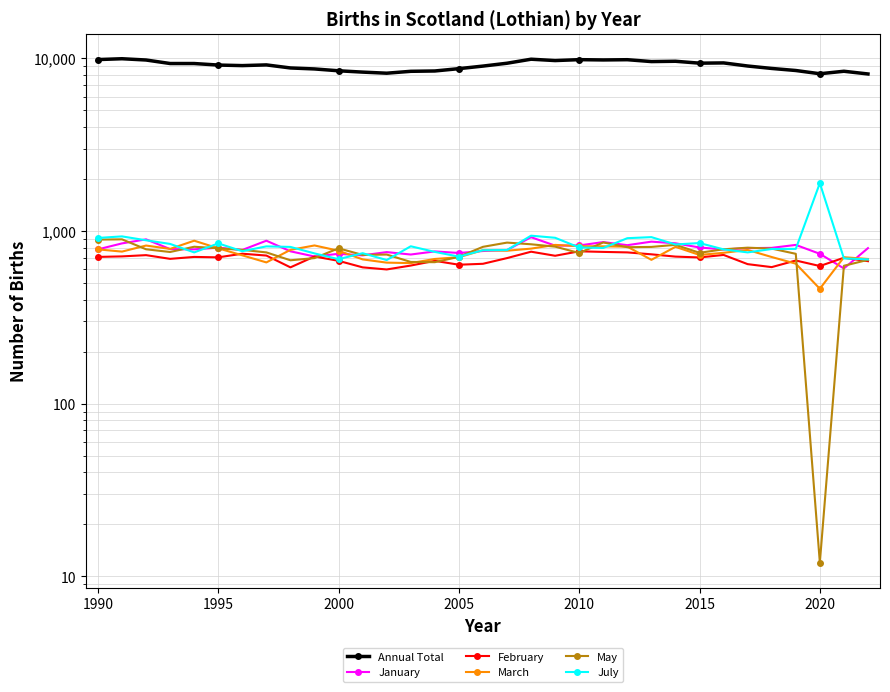

True or false: February has a value of 277 at 13.

False